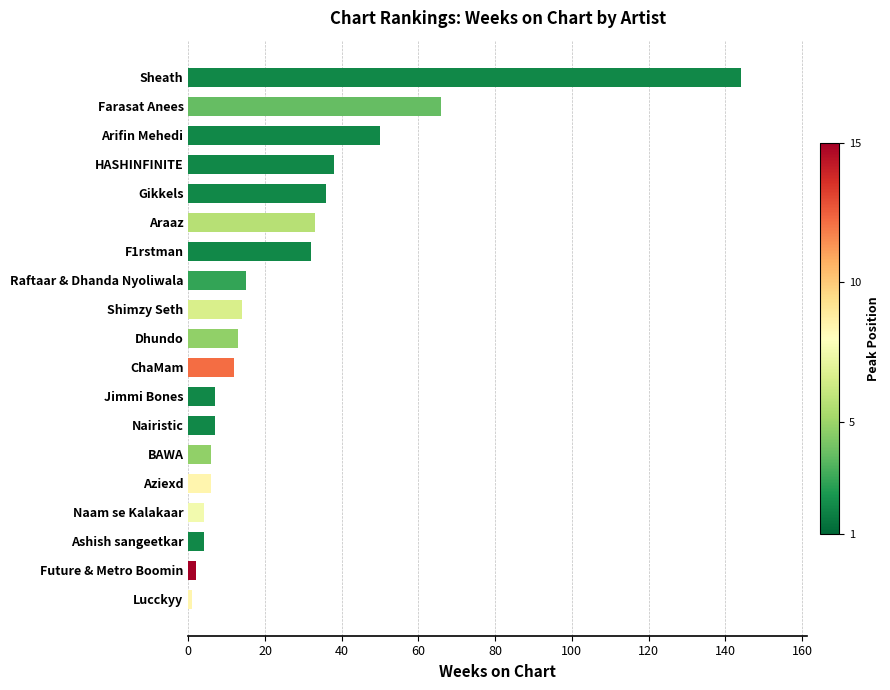

What is the change in value from Jimmi Bones to Raftaar & Dhanda Nyoliwala?

+8